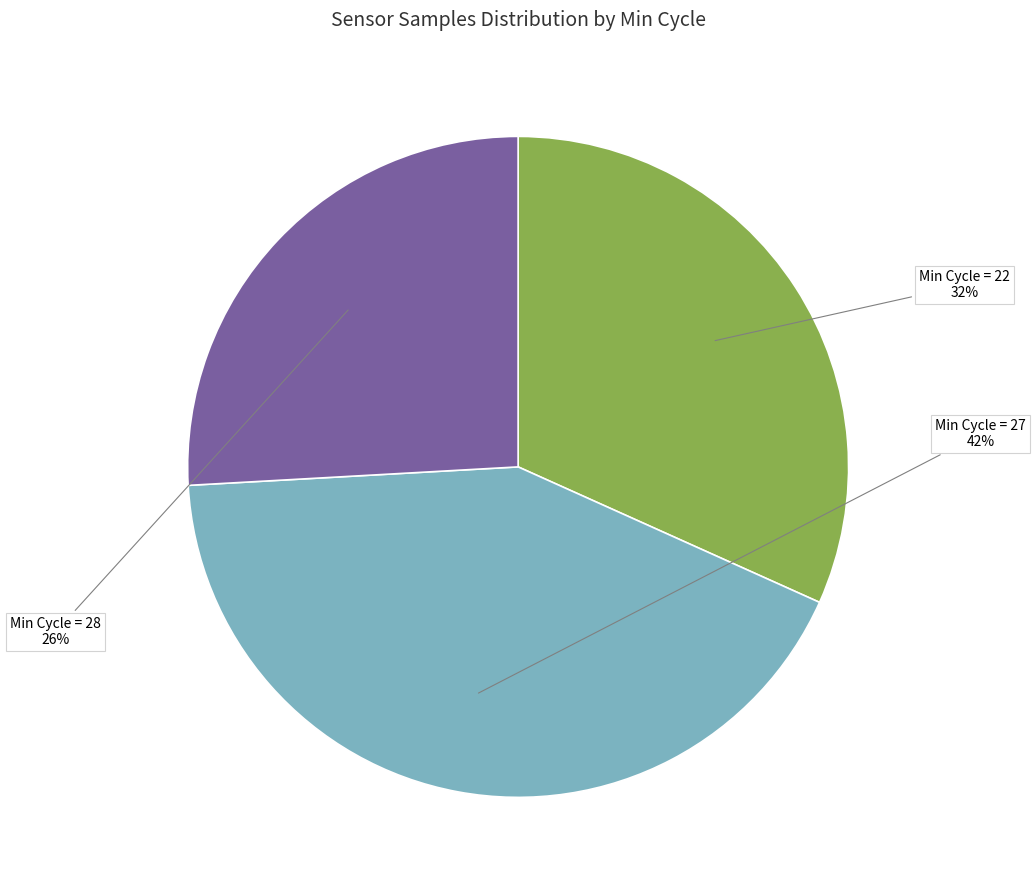

To the nearest percent, what is the difference between the largest and smallest slice percentages?

16%